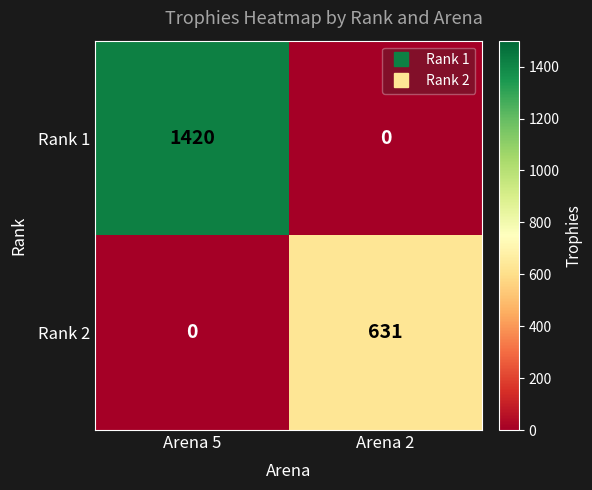

At which category is the sum across all series the highest?

Arena 5